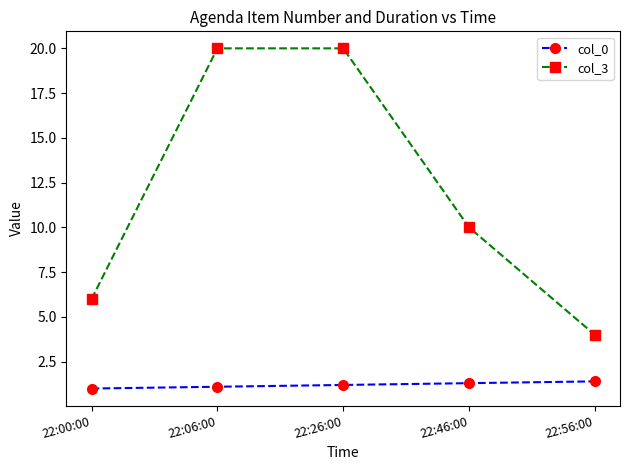

At which label is col_3 closest to 12?

22:46:00